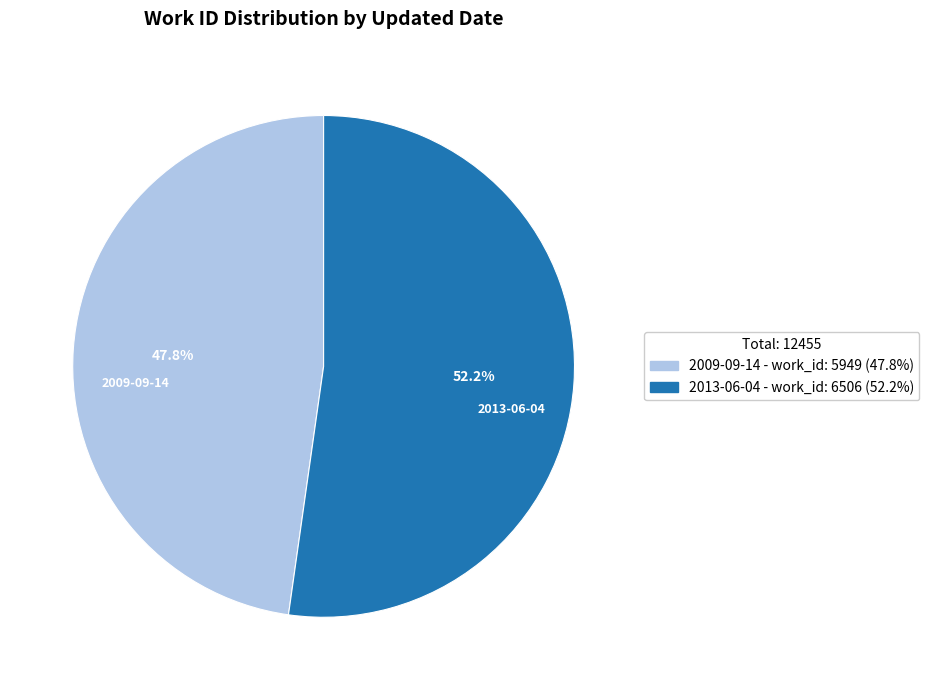

What percentage is NOT represented by 2013-06-04?

47.8%